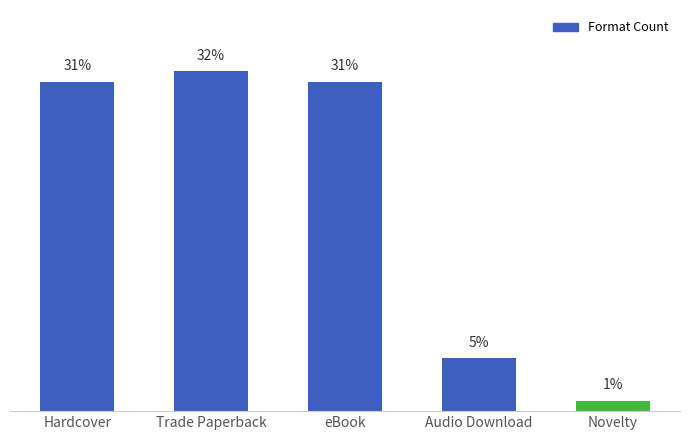

What is the label of the 4th bar from the right?

Trade Paperback